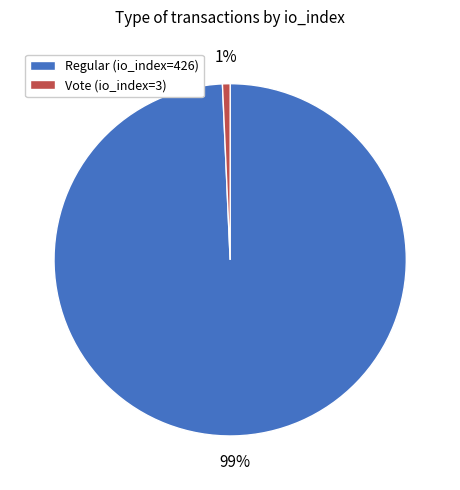

To the nearest percent, what portion does Regular (io_index=426) represent?

99%